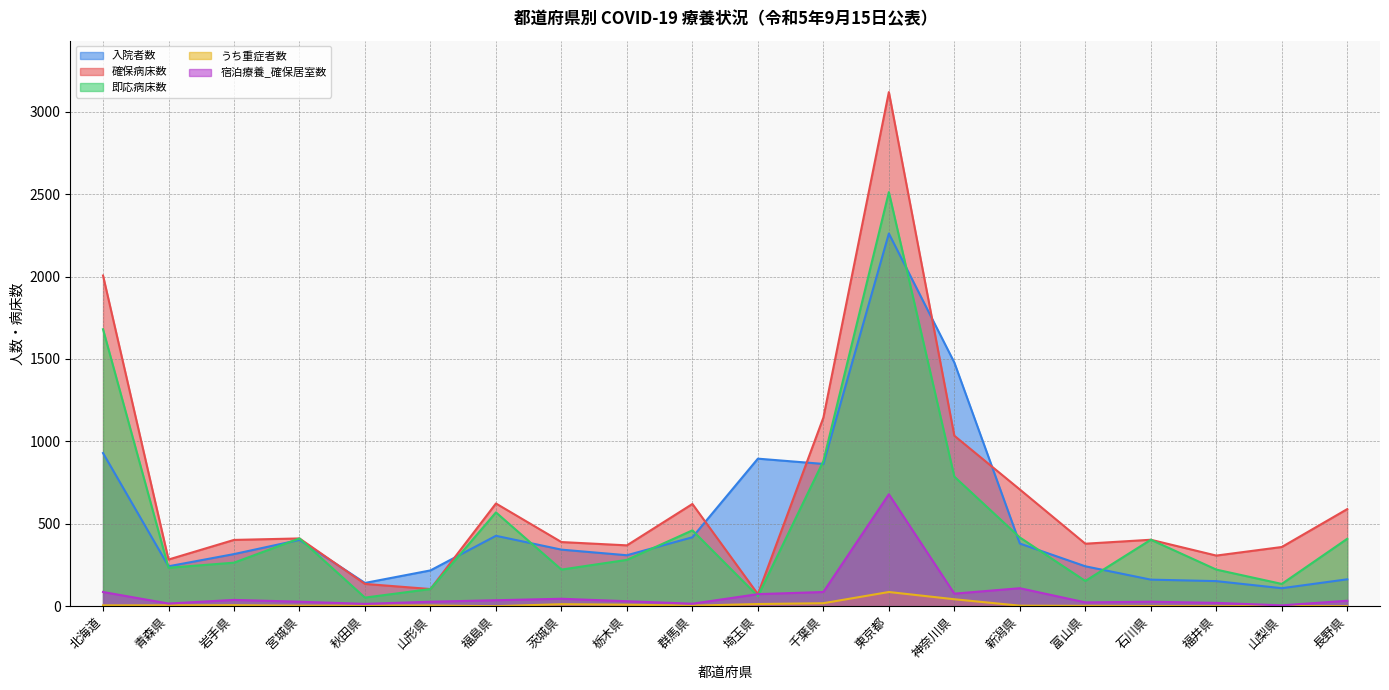

Which series has the largest total across all categories?

確保病床数